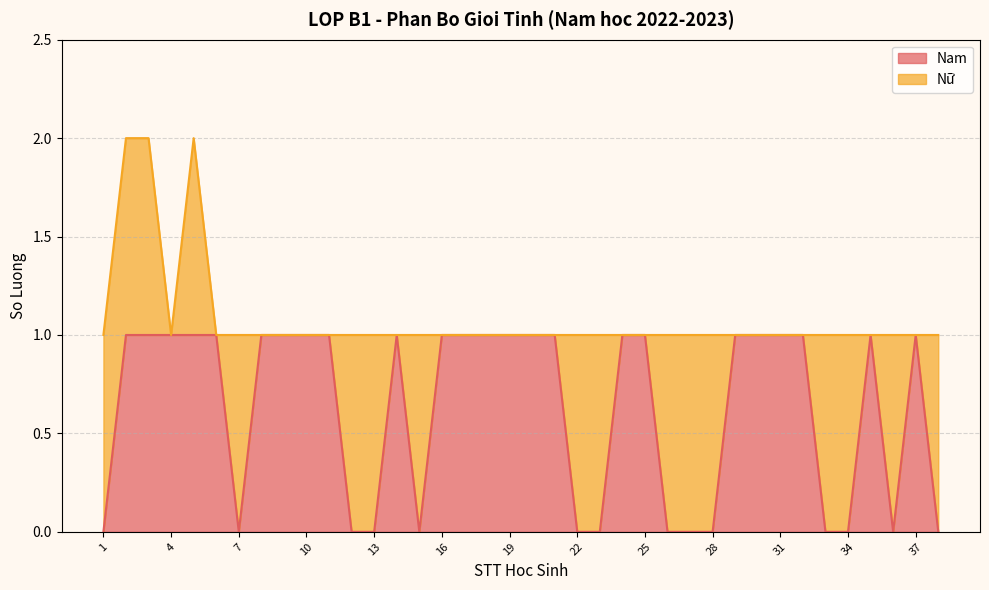

List the labels in order of value, largest first.

2, 3, 4, 5, 6, 8, 9, 10, 11, 14, 16, 17, 18, 19, 20, 21, 24, 25, 29, 30, 31, 32, 35, 37, 1, 7, 12, 13, 15, 22, 23, 26, 27, 28, 33, 34, 36, 38